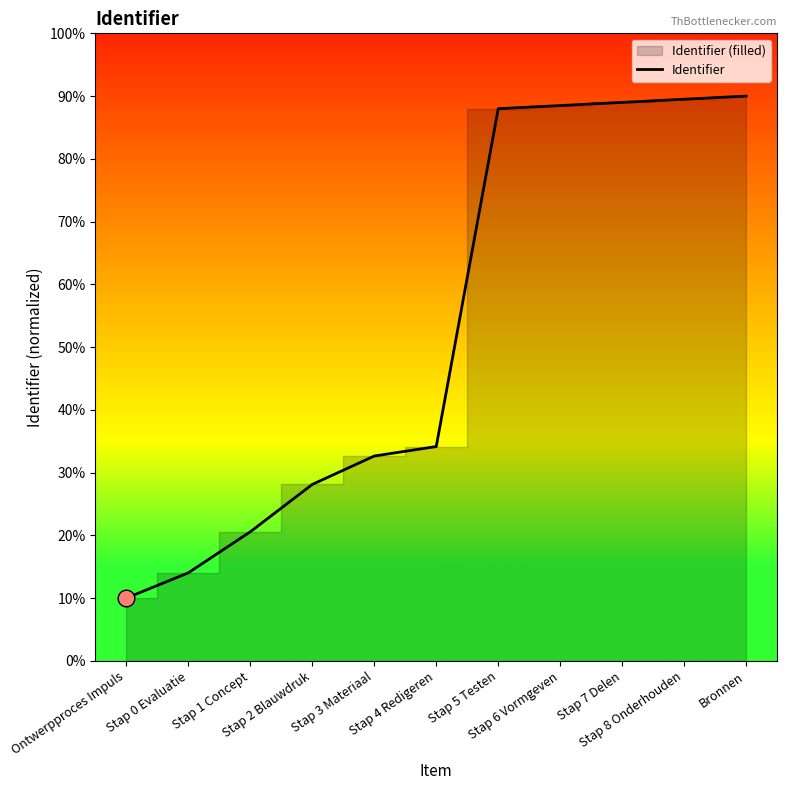

Does the chart have visible grid lines?

No